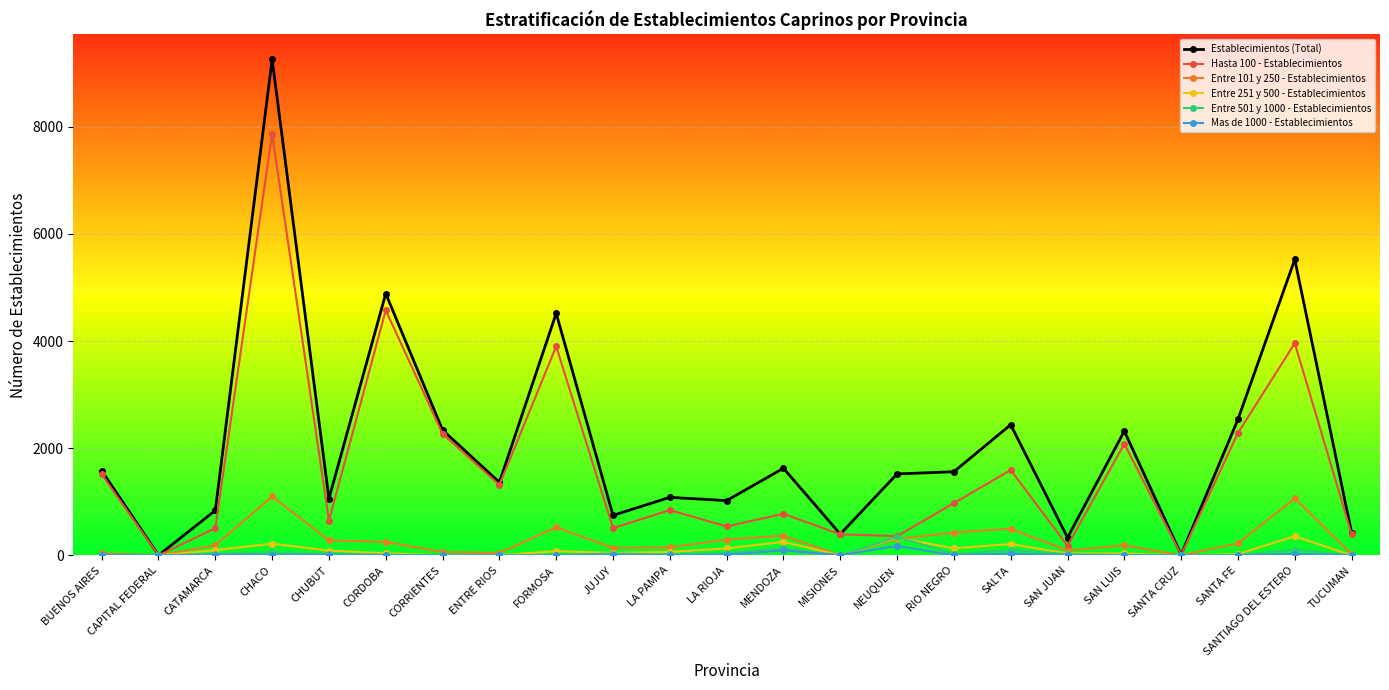

How many lines are shown in the chart?

6